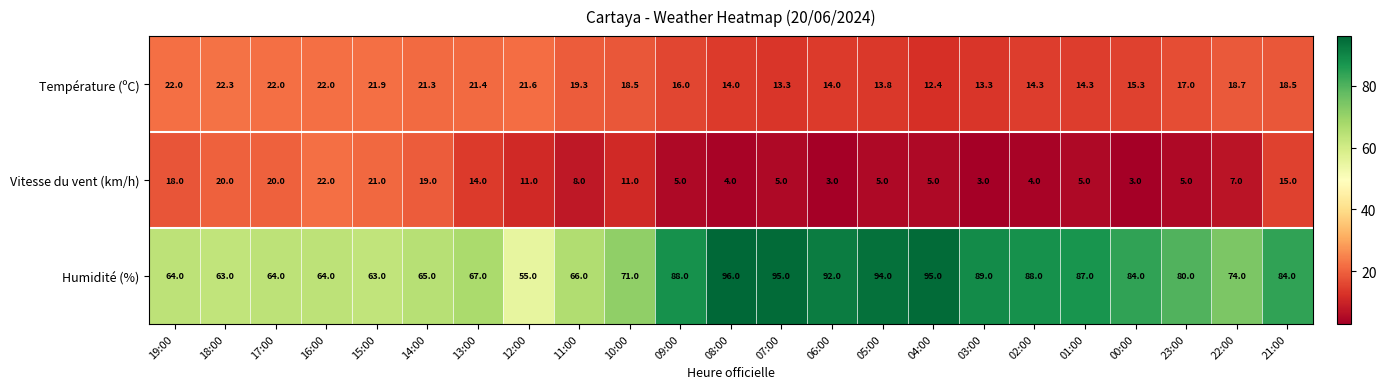

What is the difference between the highest and lowest values at 13:00?

53.0